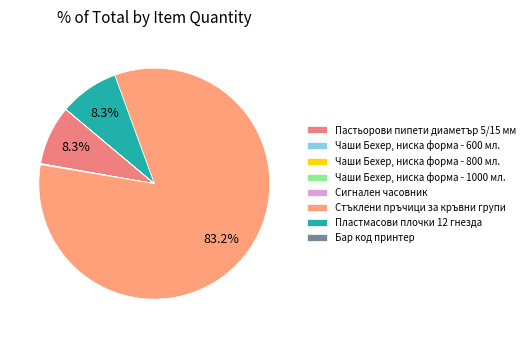

Count the number of slices in the pie.

8